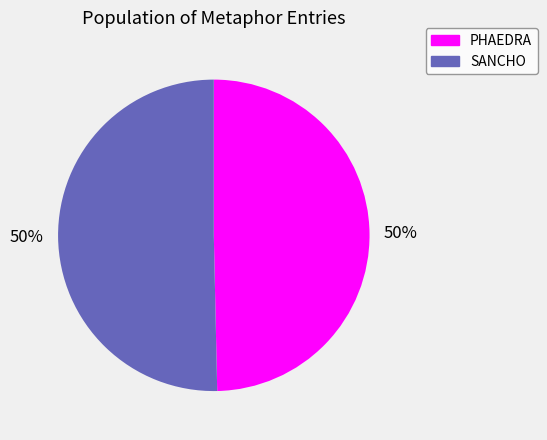

True or false: SANCHO accounts for 50% of the total.

True